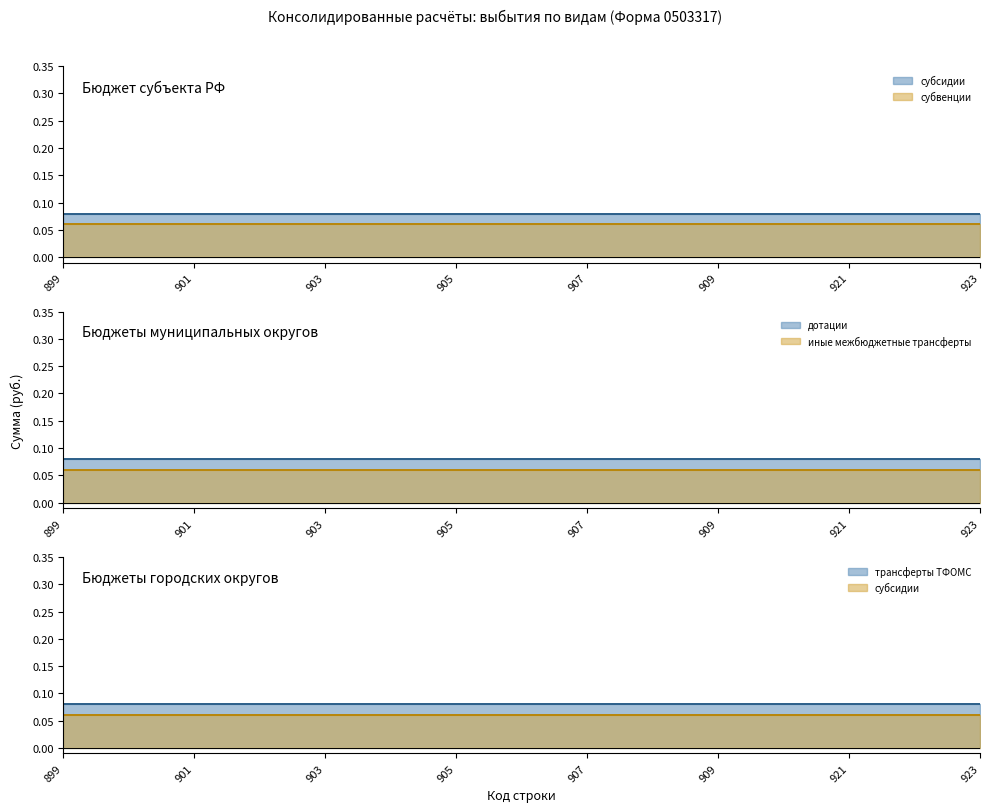

True or false: дотации (линия) and иные межбюджетные трансферты (линия) intersect in this chart.

False